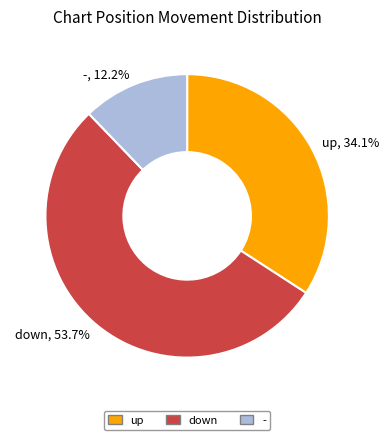

Between -, 12.2% and up, 34.1%, which is larger?

up, 34.1%